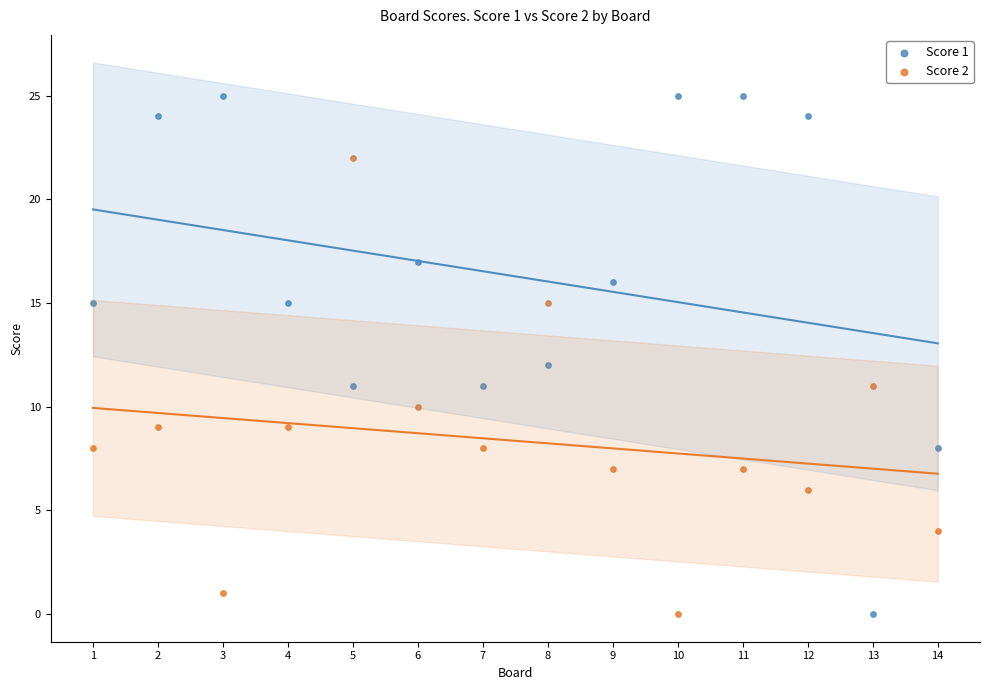

Across all data points, what is the range of Y values (max minus min)?

25